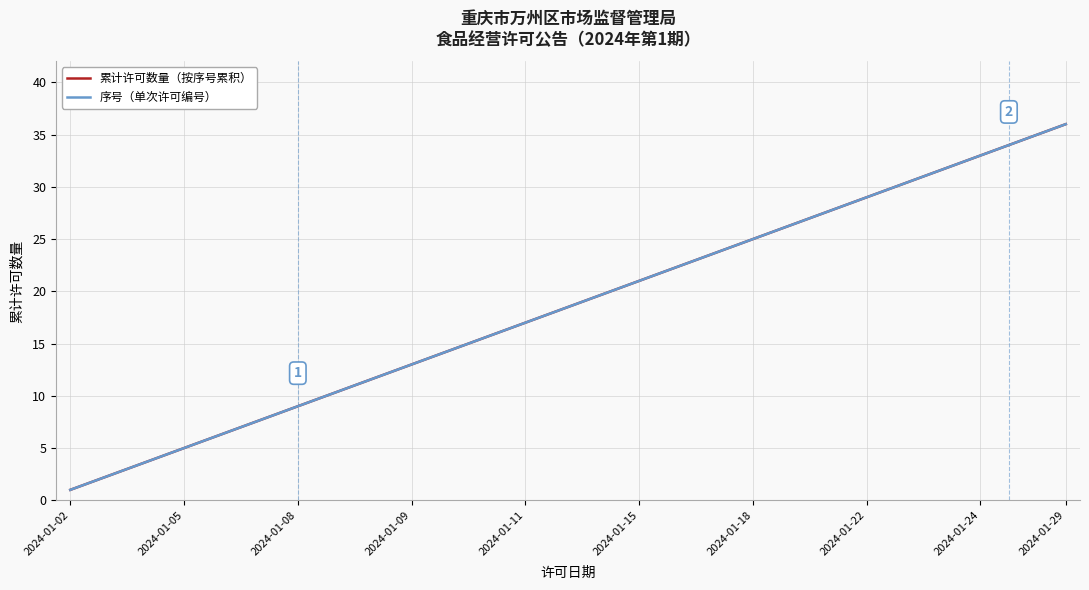

What is the smallest value displayed?

1